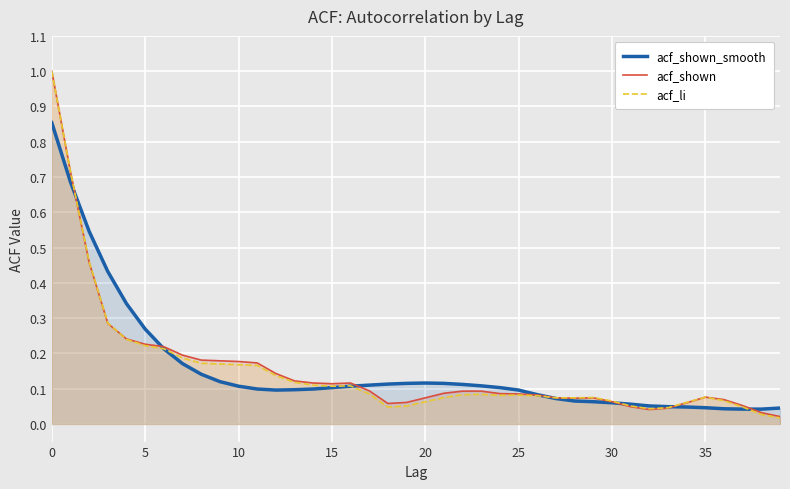

In acf_li, how many points are higher than both neighbors (excluding endpoints)?

5